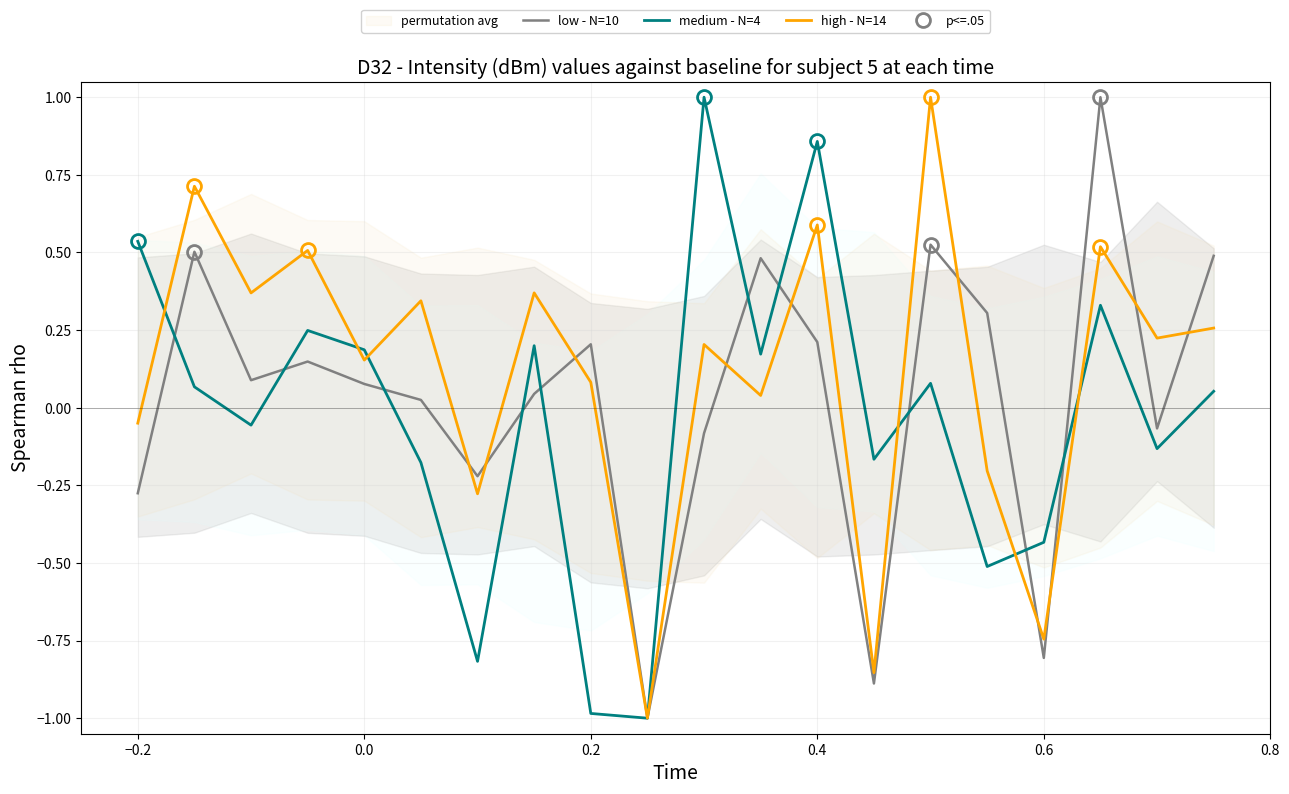

How many data points in medium - N=4 are less than 0?

9